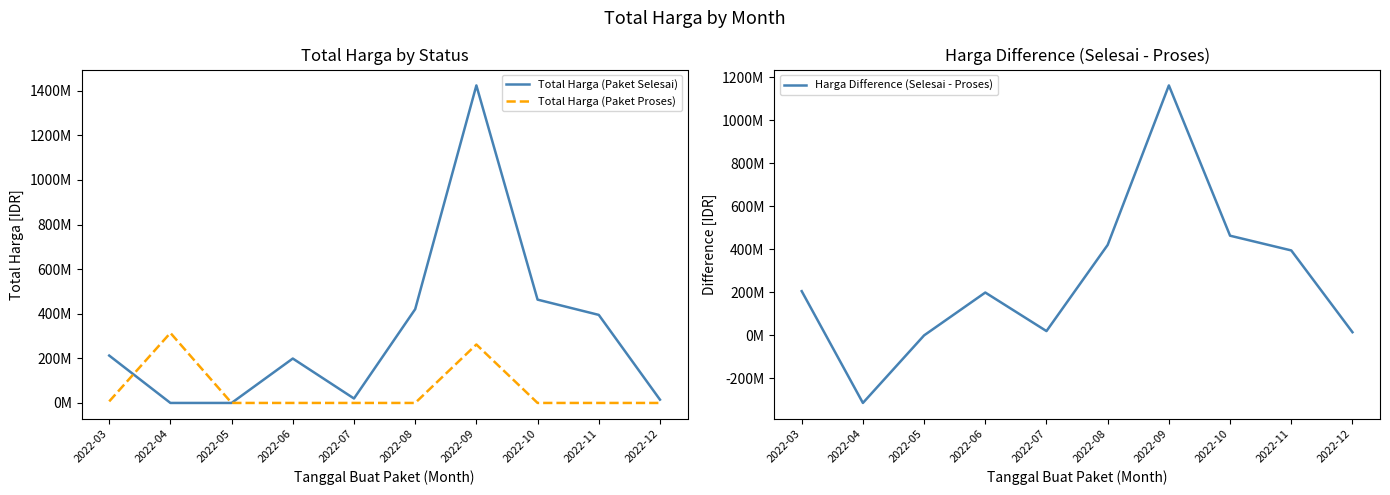

How many values in the Total Harga (Paket Selesai) series exceed 212502940?

4